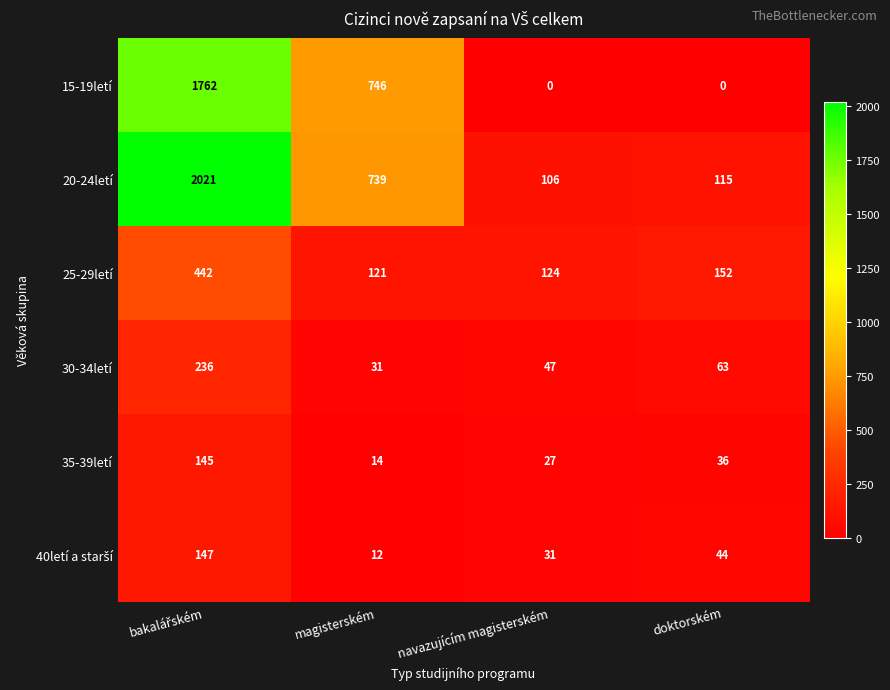

What is the average value of the 35-39letí series?

56